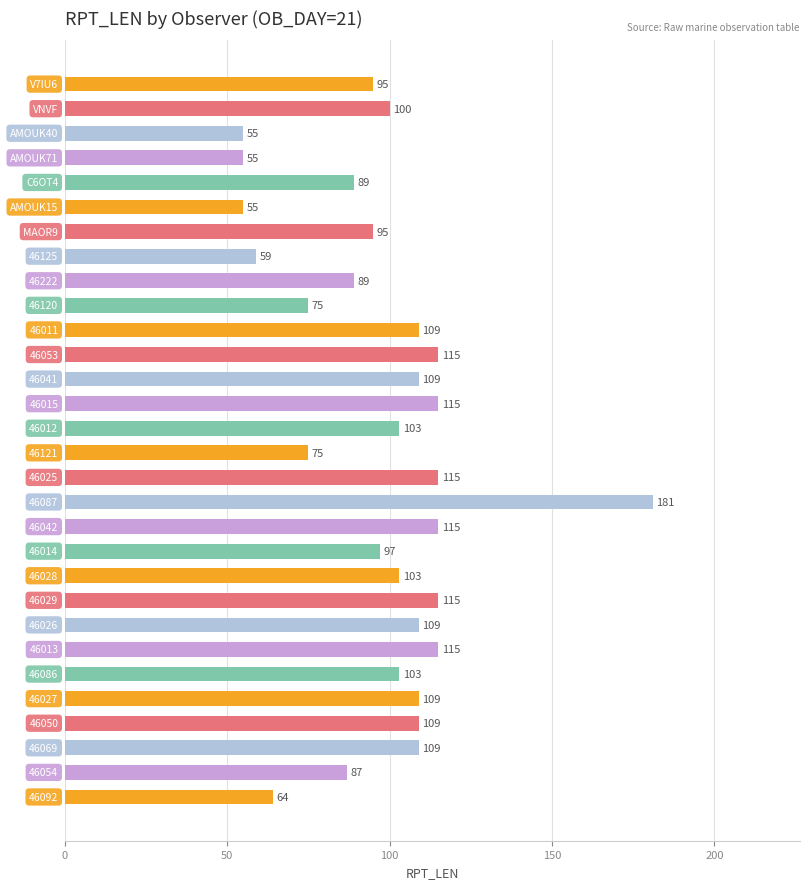

What is the value of the 27th bar from the top?

109